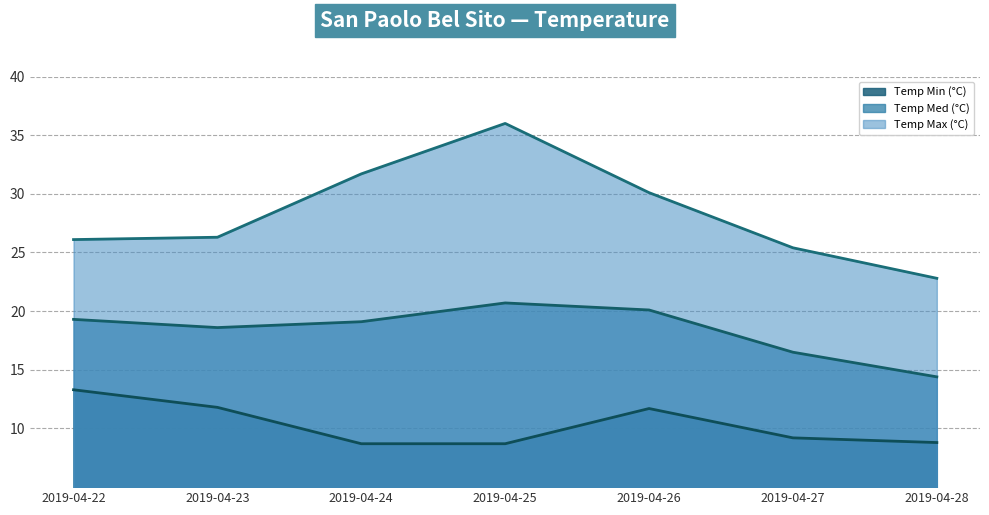

True or false: Temp Med (°C) and Temp Min (°C) cross at least once.

False